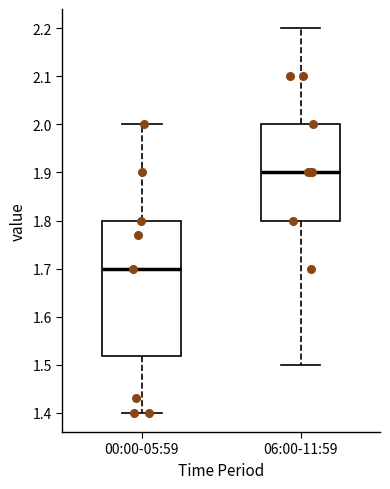

Reading left to right, read every box against the y-axis: the position of its median line, the range the box covers, and the ends of its whiskers. The values are not printed on the chart, so give them approximately, as read against the axis.

00:00-05:59: median 1.70, box 1.52 to 1.80, whiskers 1.40 to 2.00
06:00-11:59: median 1.90, box 1.80 to 2.00, whiskers 1.50 to 2.20